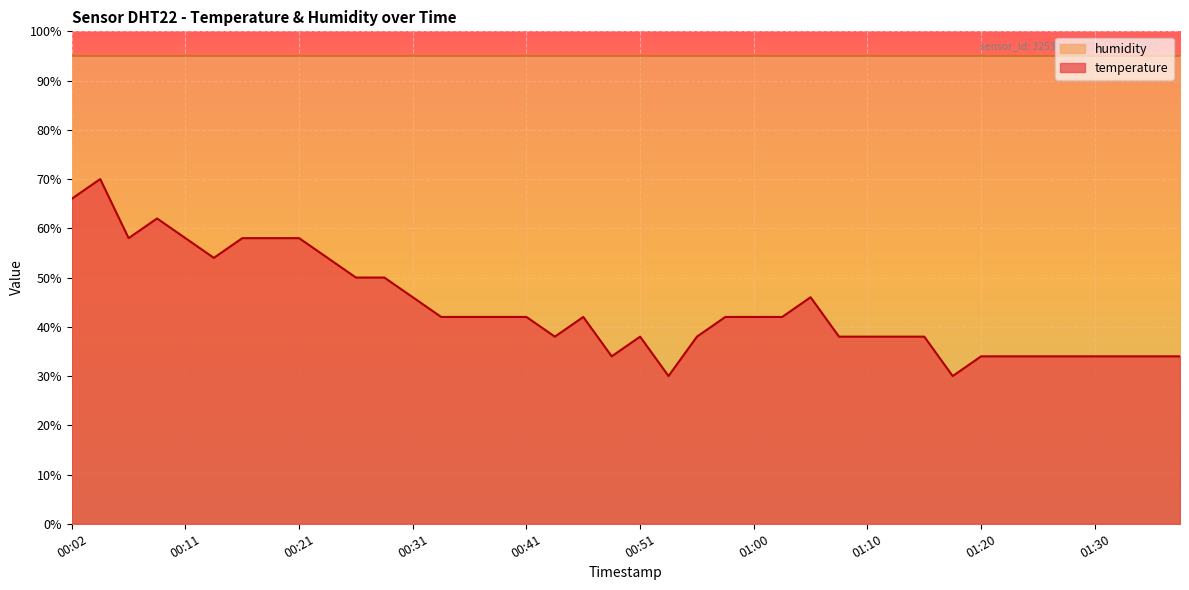

How many lines are shown in the chart?

2